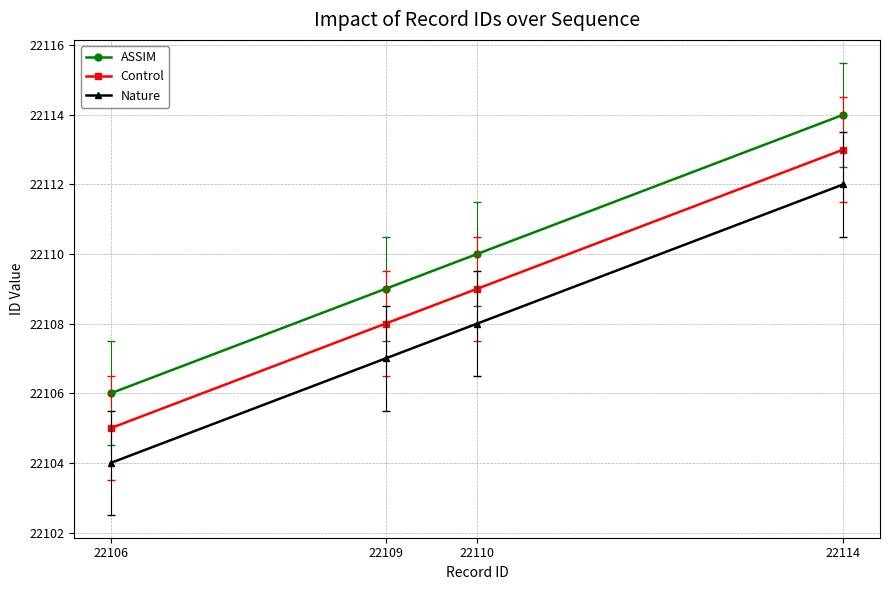

Reading right to left, what are all the values shown in this chart?

ASSIM: 22114	22110	22109	22106
Control: 22113	22109	22108	22105
Nature: 22112	22108	22107	22104